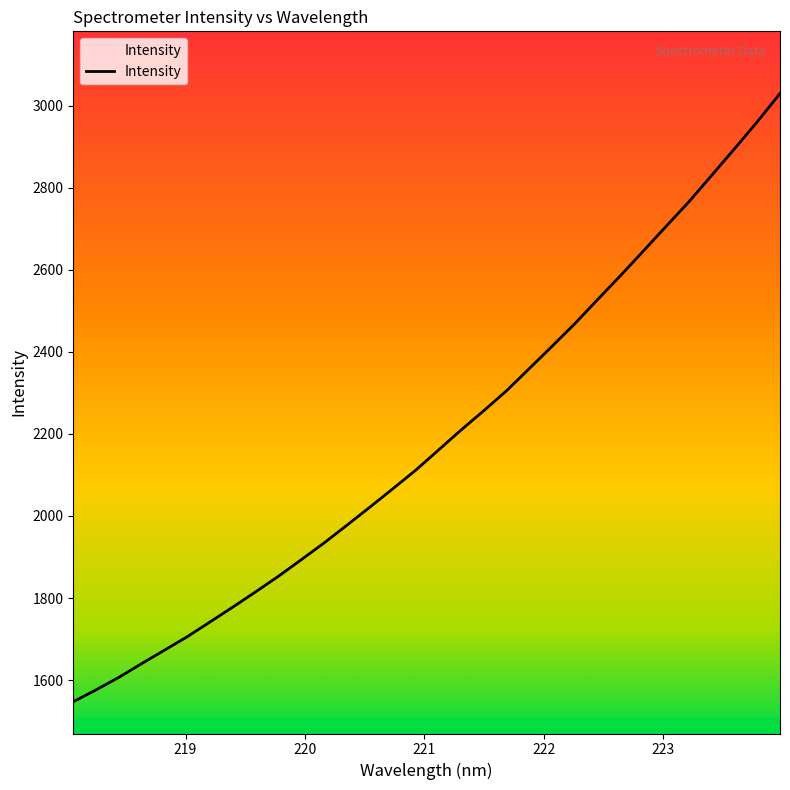

Reading left to right, transcribe all the data shown in this chart.

1547.1	1576.2	1606.7	1640.2	1672.9	1705.9	1741.9	1778.2	1815.3	1853.4	1893.8	1934.7	1977.8	2021.6	2066.1	2111.2	2160.3	2209.6	2256.8	2305.6	2359.8	2414.2	2469.4	2528.1	2586.2	2646.1	2706.3	2766.1	2830.5	2895.2	2961.0	3030.1